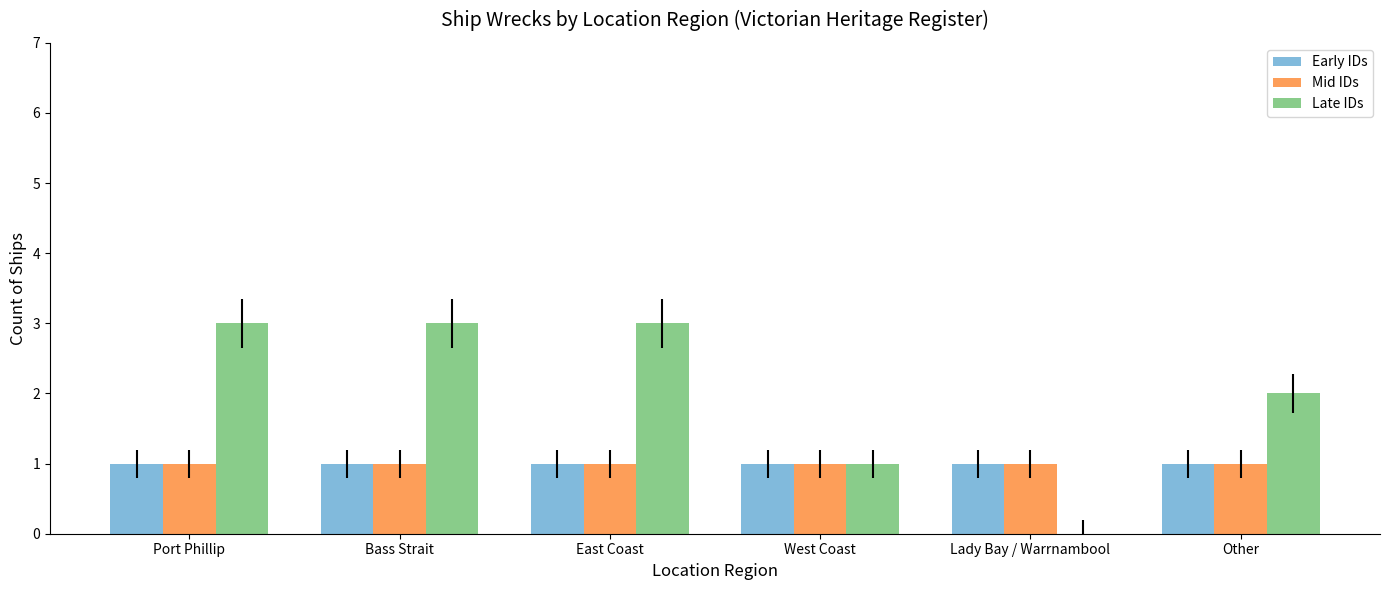

The value of Late IDs at Port Phillip is 2. True or false?

False